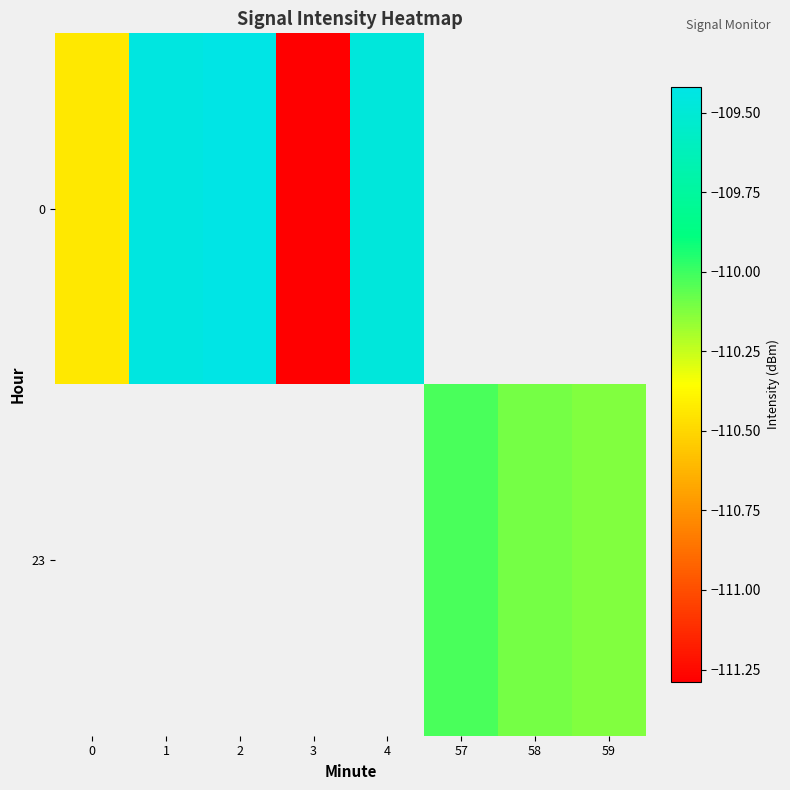

The 0 series shows -109.4 at 2. True or false?

True